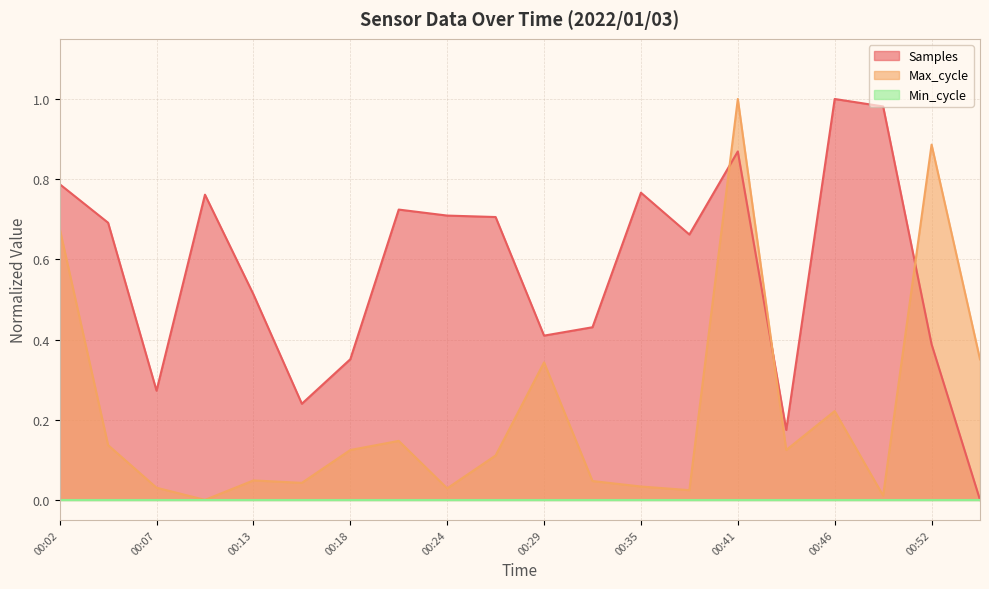

Which series changed the most between 00:35 and 00:46?

Samples